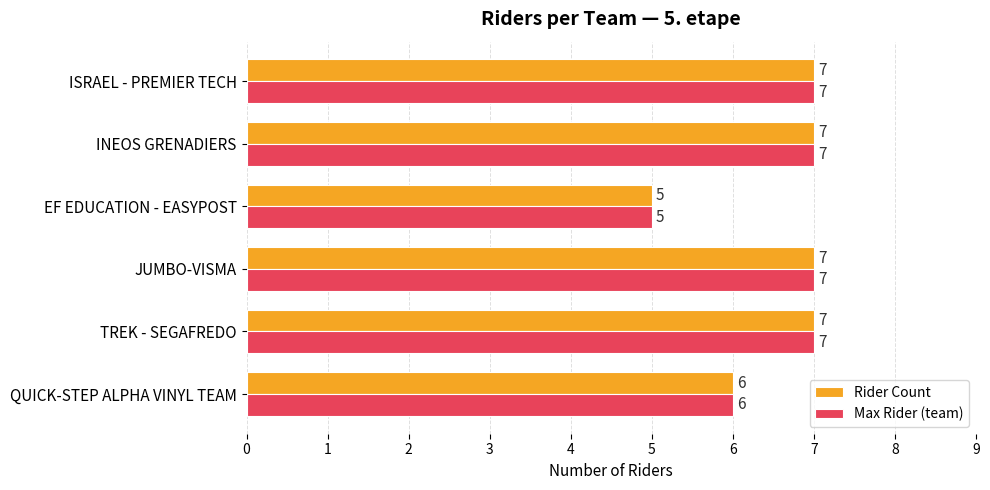

The Rider Count series shows 7 at INEOS GRENADIERS. True or false?

True